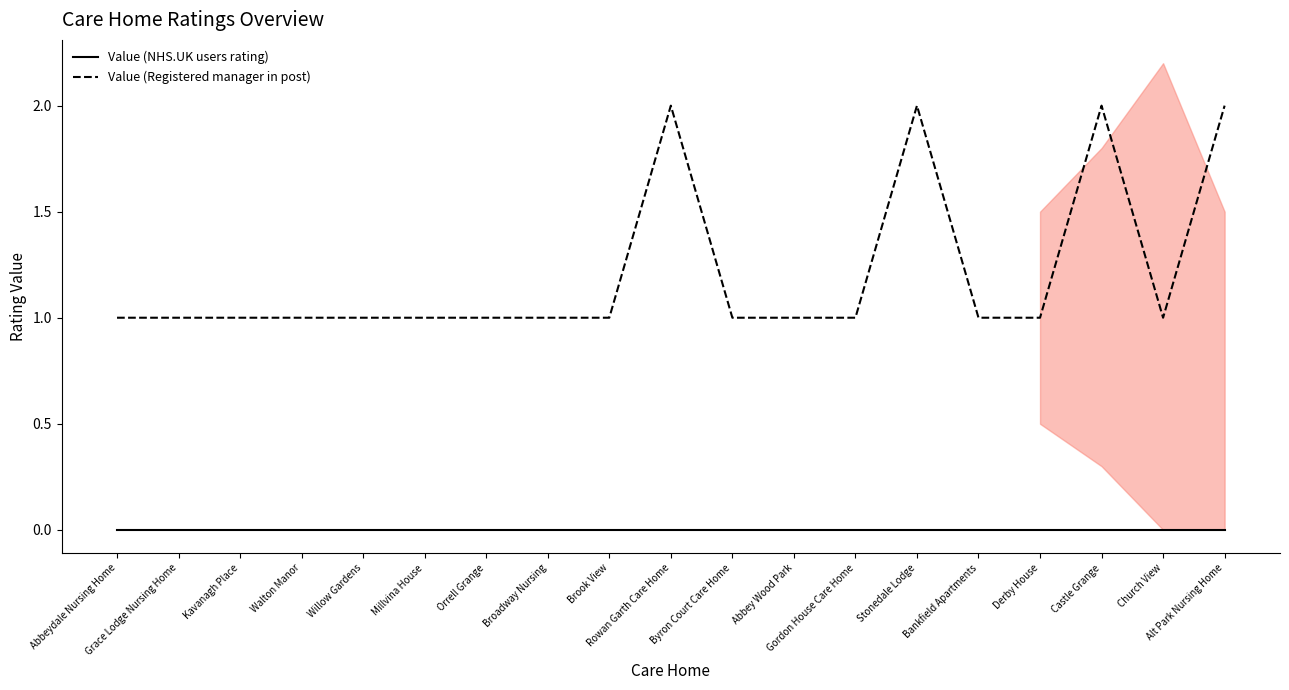

True or false: Value (Registered manager in post) has a value of 1 at Bankfield Apartments.

True